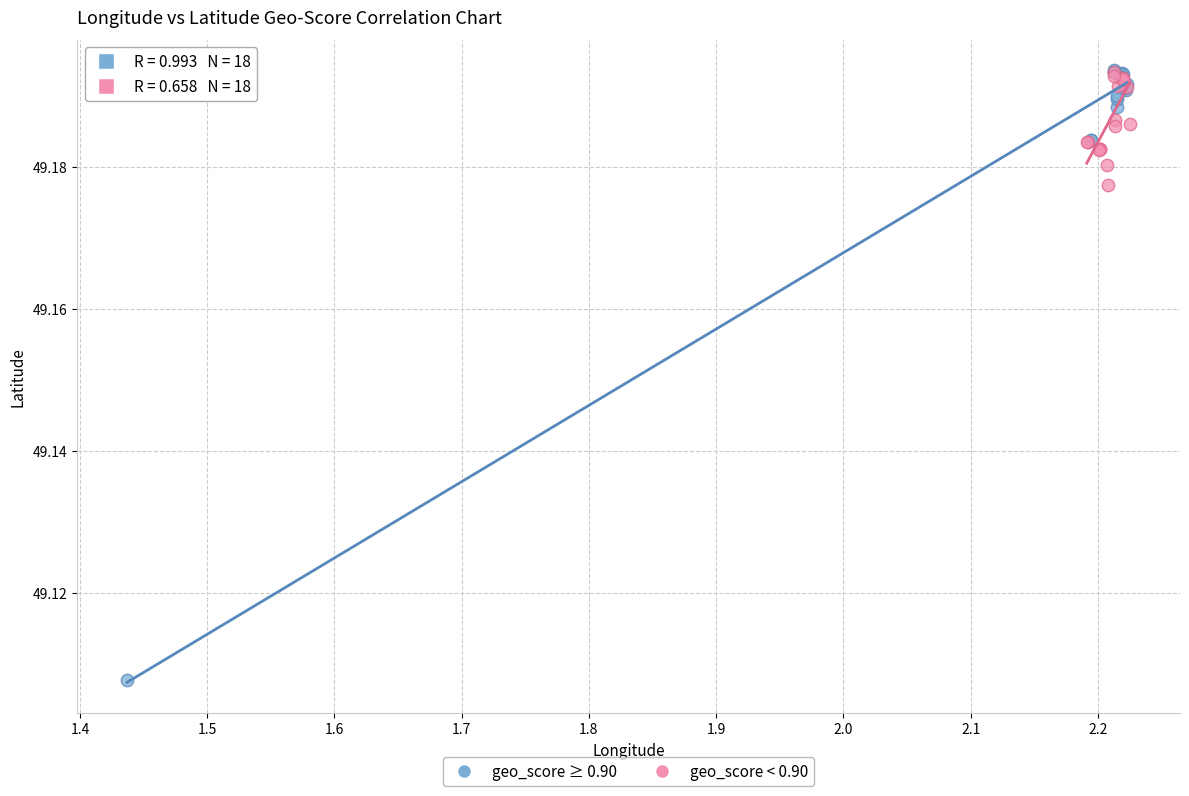

Which series reaches the minimum Y coordinate?

geo_score ≥ 0.90